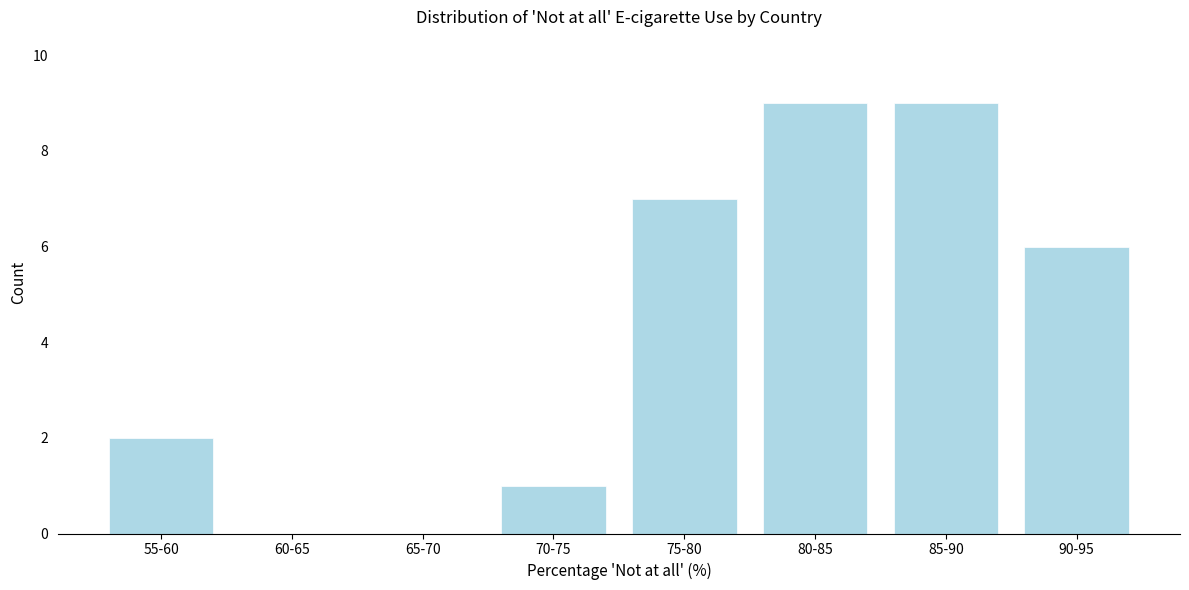

Reading left to right, list all the values displayed in this chart.

55-60=2	60-65=0	65-70=0	70-75=1	75-80=7	80-85=9	85-90=9	90-95=6